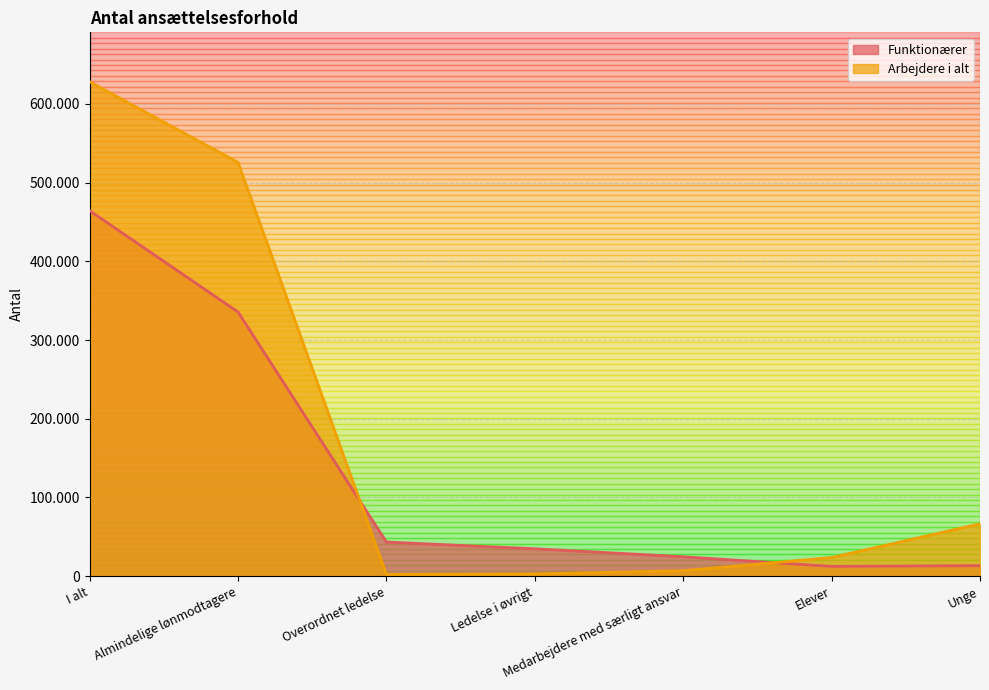

True or false: Arbejdere i alt has more than 0 points higher than both neighbors.

False